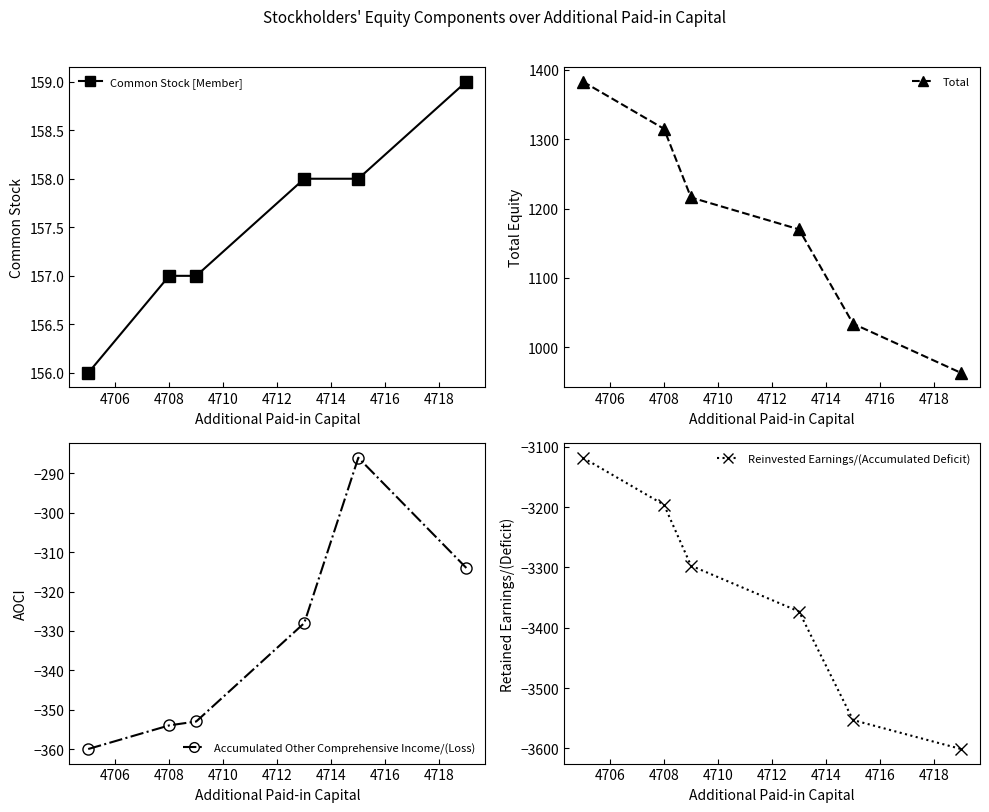

Which series has the widest spread of values?

Reinvested Earnings/(Accumulated Deficit)